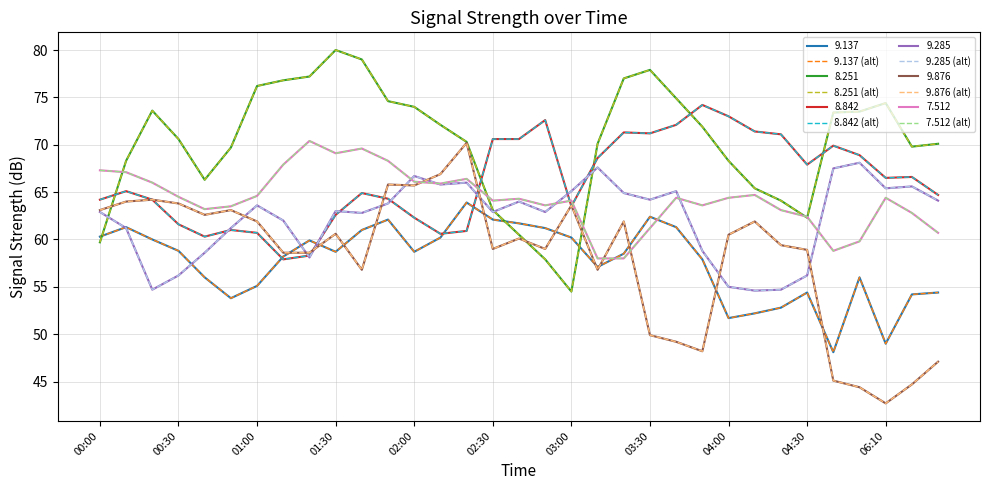

What is the sum of all 7.512 (alt) values?

2122.3